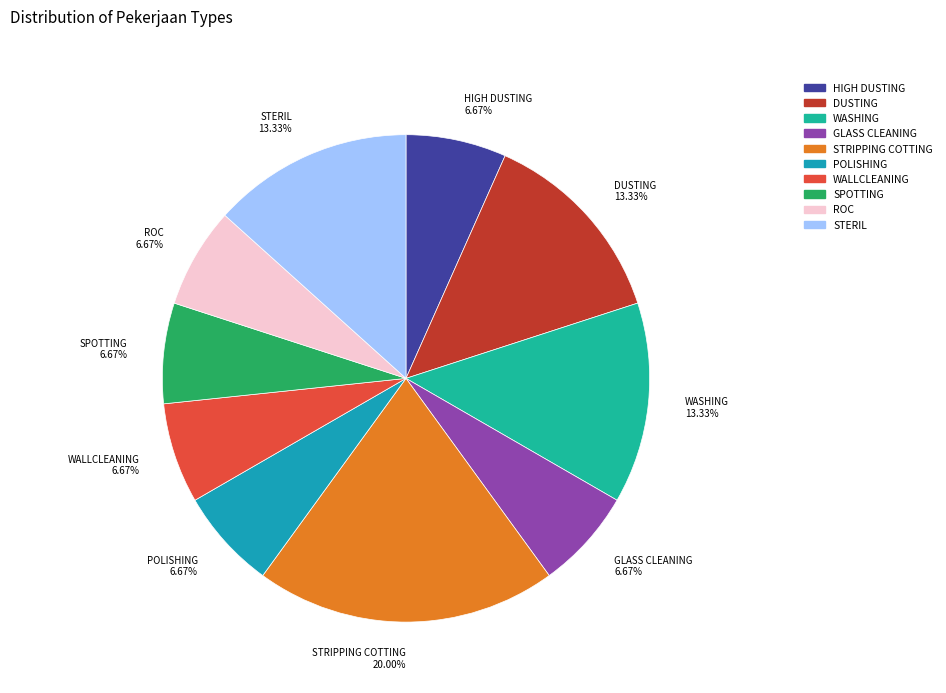

What is the largest slice in the pie chart?

STRIPPING COTTING